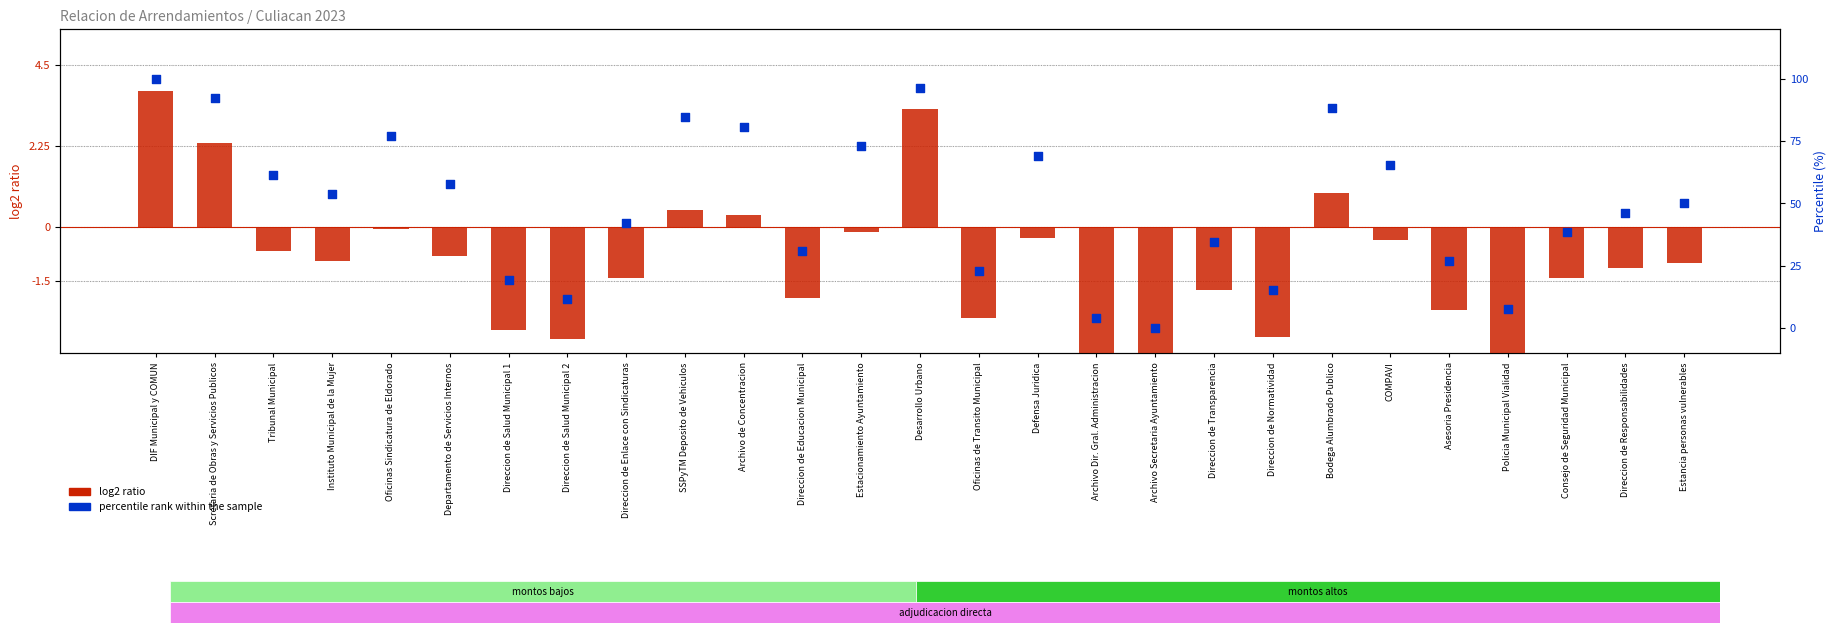

Which series has the largest total across all categories?

percentile rank within the sample